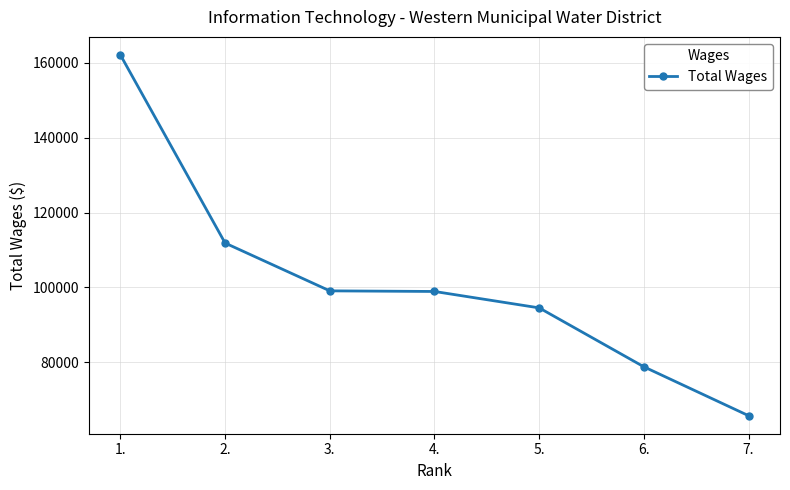

The chart shows a value of 87405 at 1.. True or false?

False